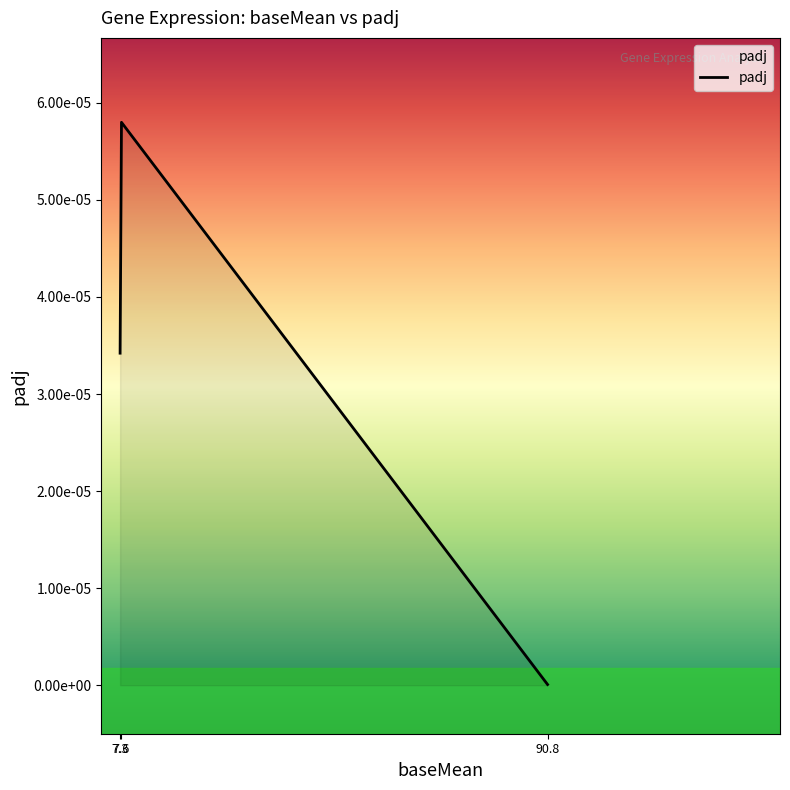

Rank the categories by value from lowest to highest.

90.8, 7.3, 7.6